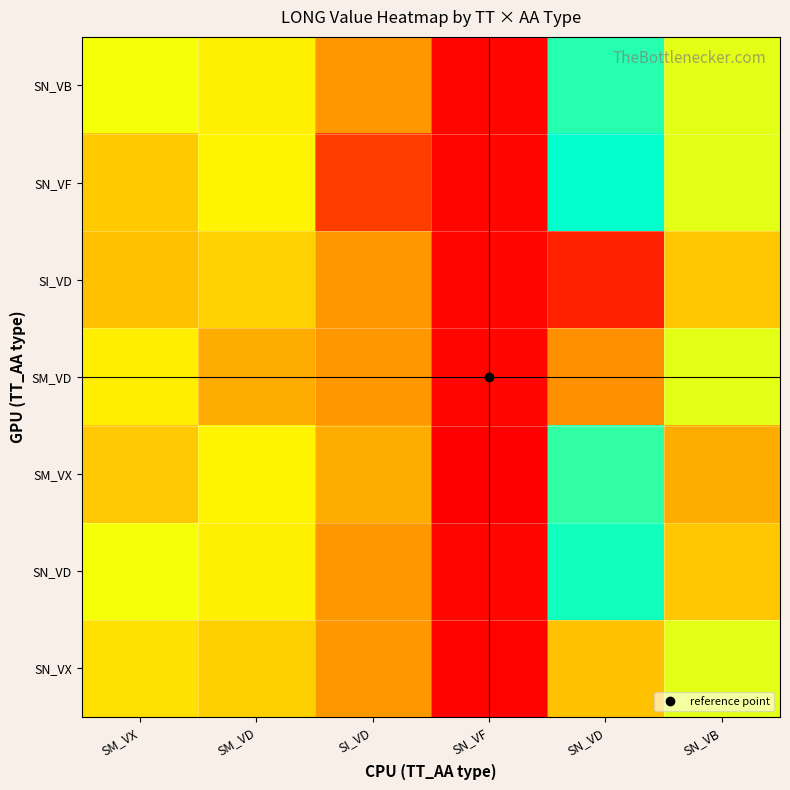

Which label corresponds to the largest value in the chart?

SN_VD